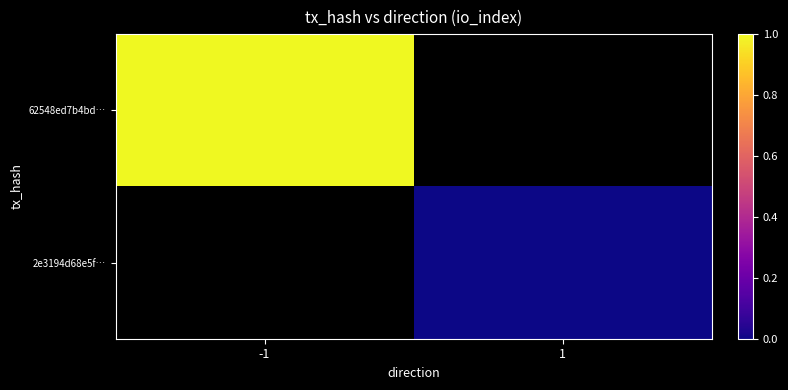

The value of 62548ed7b4bd… at -1 is 1.0. True or false?

True